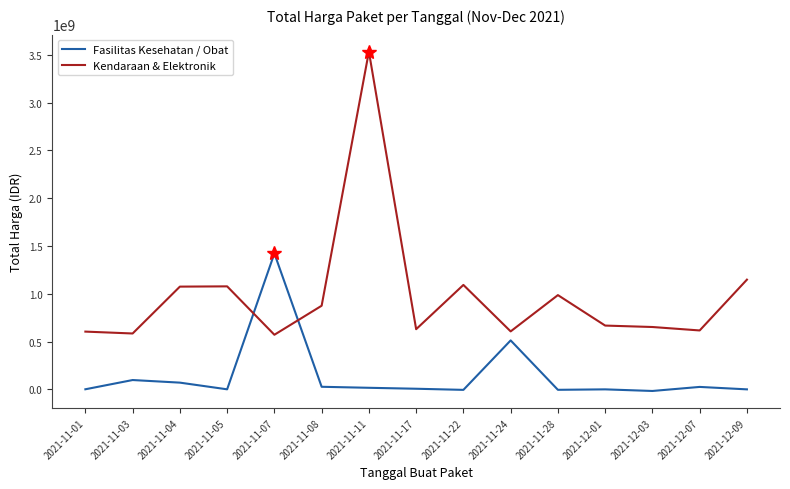

Where does the Fasilitas Kesehatan / Obat series first go above 6752061?

2021-11-03